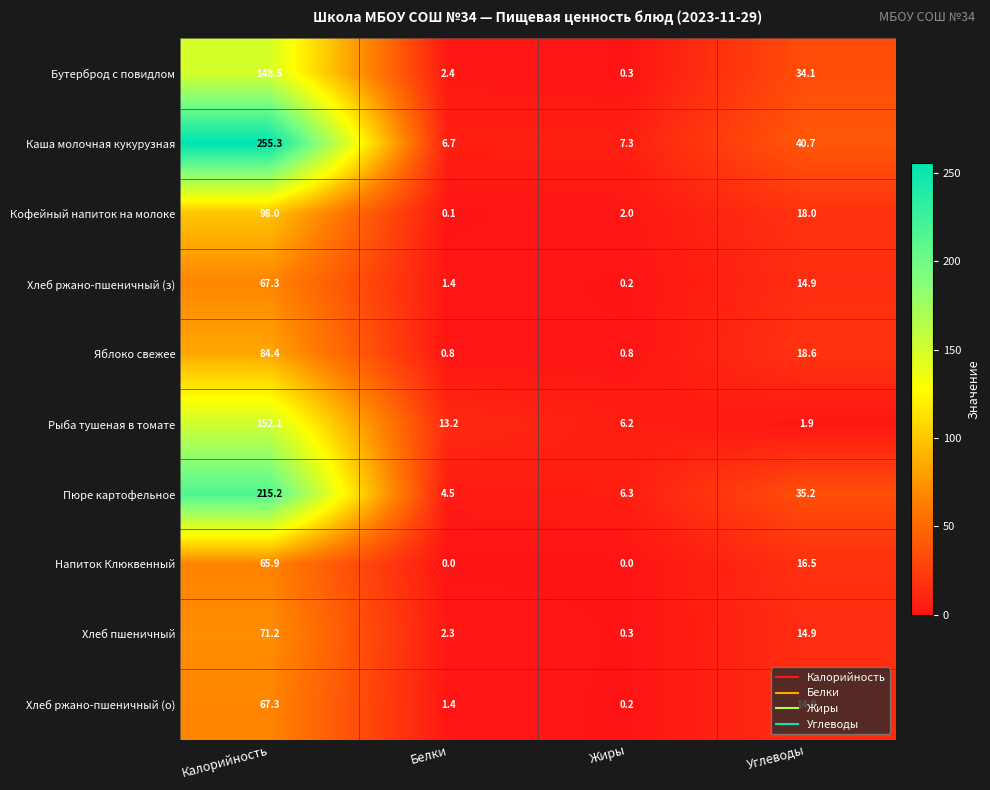

At how many categories does at least one series exceed 2?

4